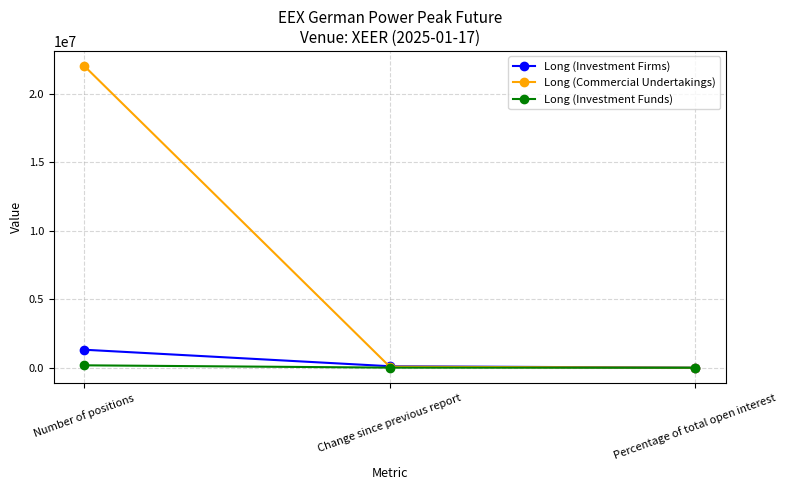

Which series has the largest total across all categories?

Long (Commercial Undertakings)